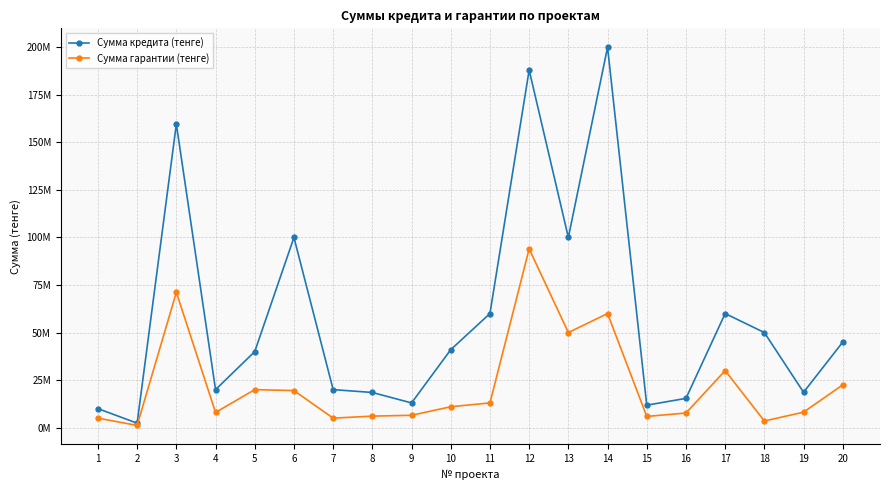

What are all the series names shown in the legend?

Сумма кредита (тенге), Сумма гарантии (тенге)